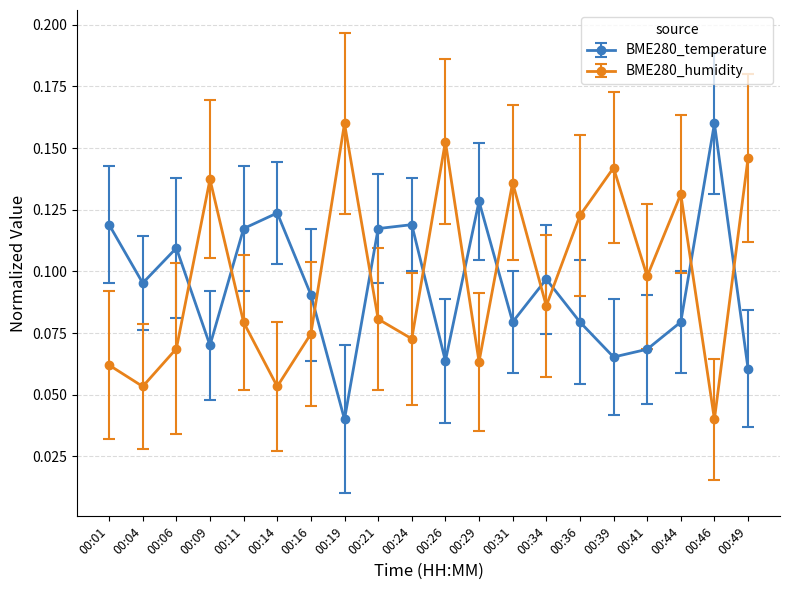

Is the value of BME280_humidity at 00:04 greater than the value of BME280_temperature at 00:36?

No